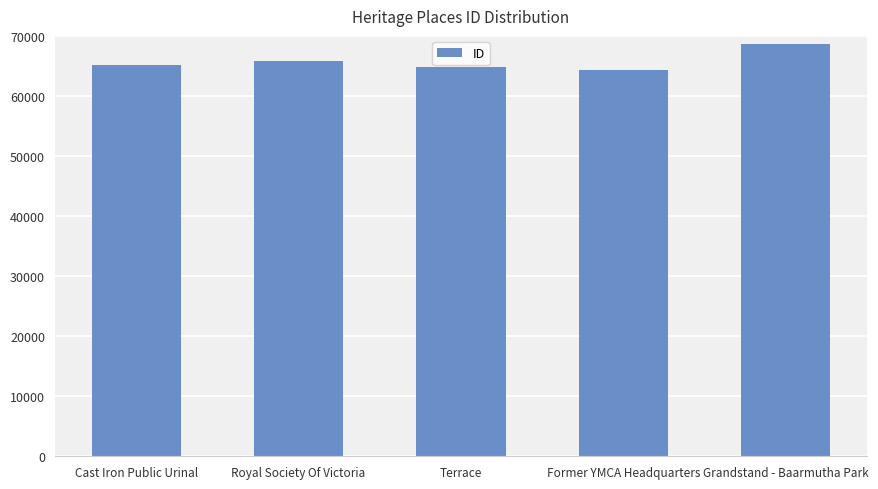

True or false: the data shows 21284 at Terrace.

False